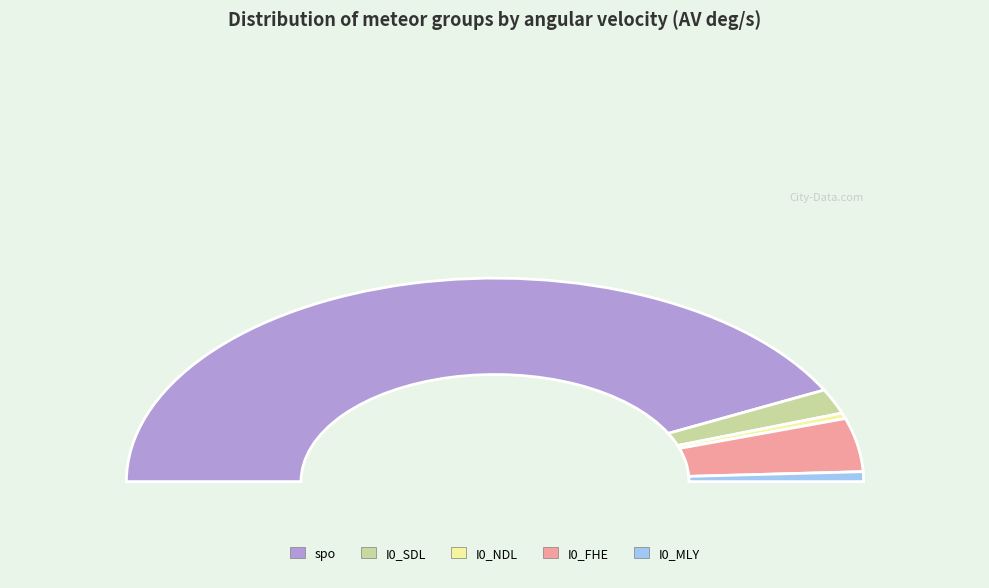

Rank the categories by value from lowest to highest.

I0_NDL, I0_MLY, I0_SDL, I0_FHE, spo